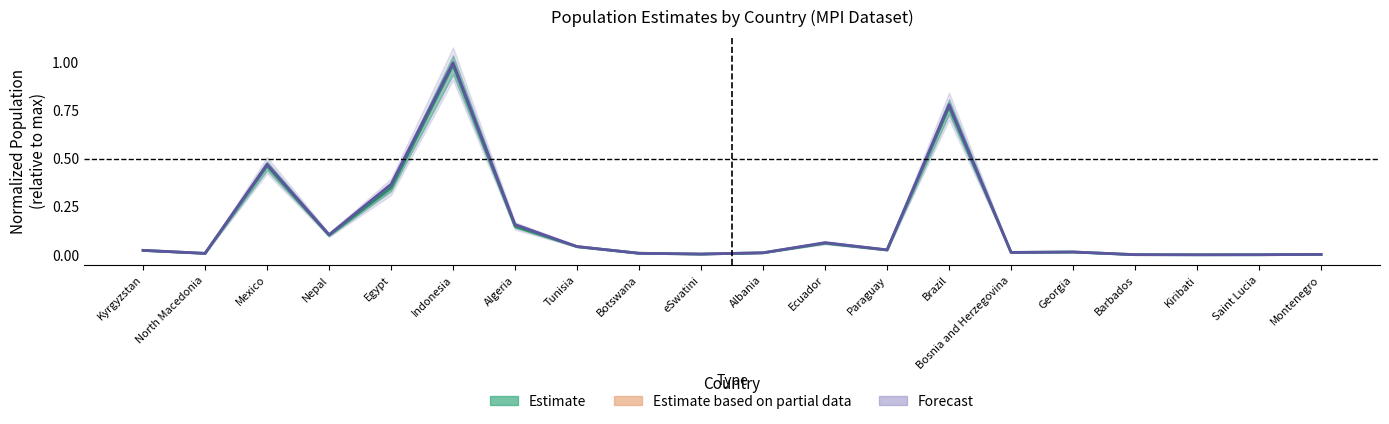

Is it true that Estimate (center) equals 0.1 at Ecuador?

True